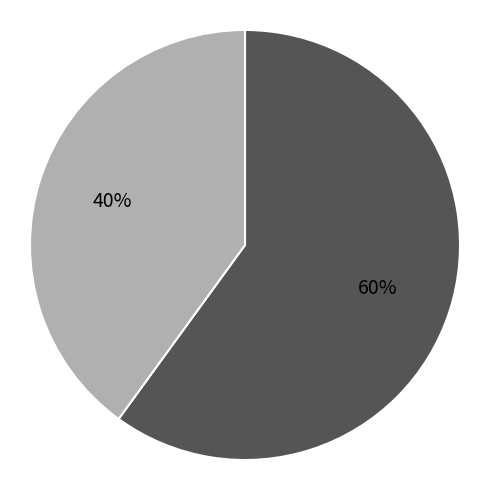

Is there a majority slice in this chart?

Yes